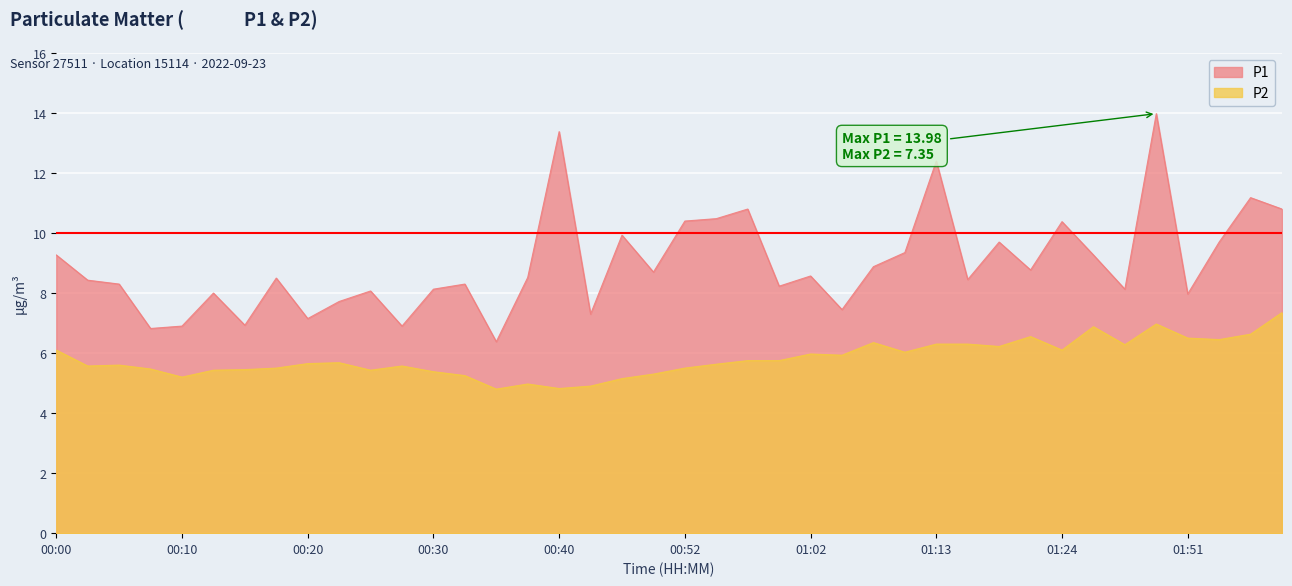

Does the chart display data point markers on the line(s)?

No